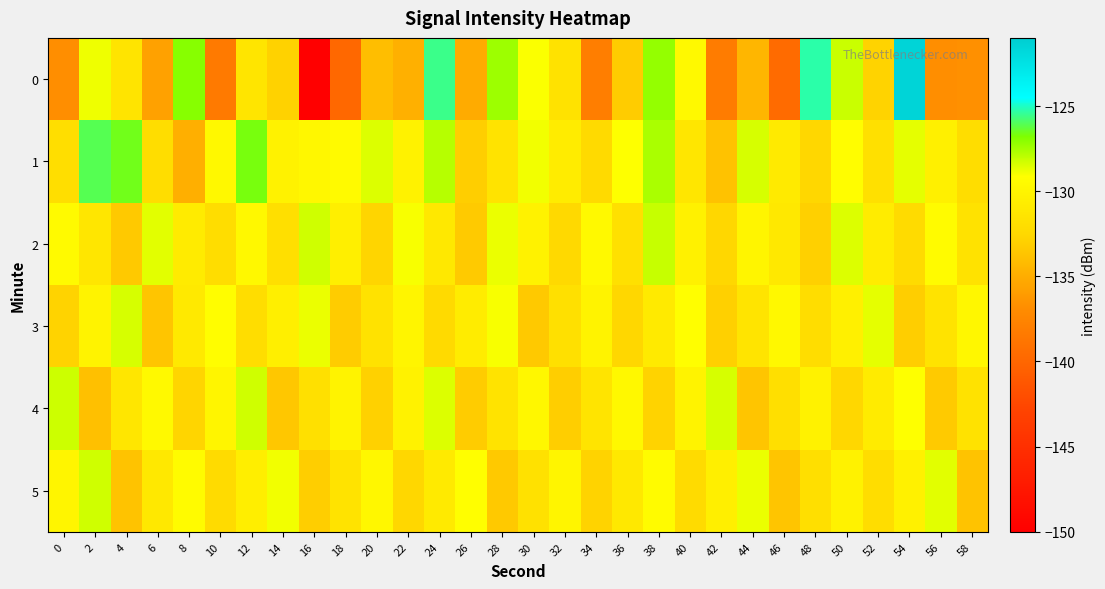

Rank the series at 42 from highest to lowest value.

4, 5, 2, 3, 1, 0